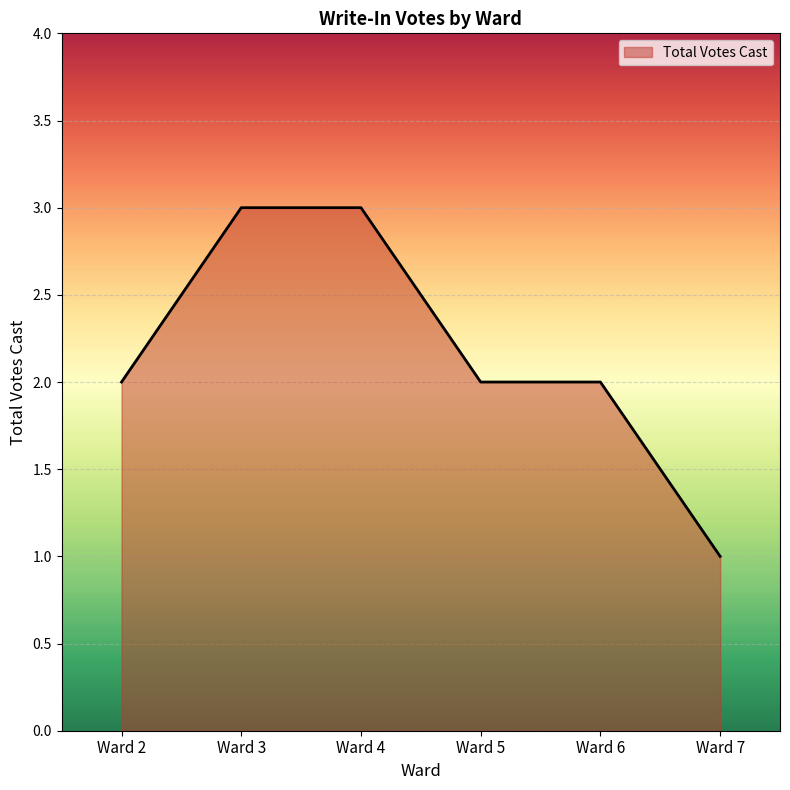

True or false: there are more than 2 points higher than both neighbors.

False